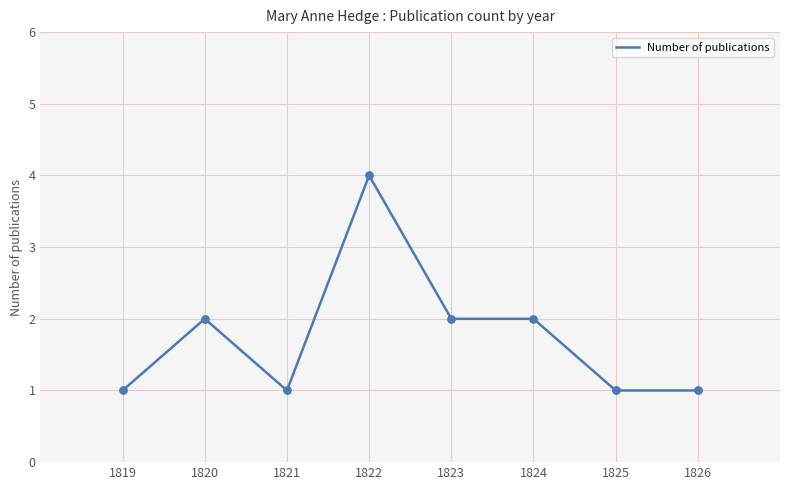

What is the ratio of the value at 1819 to the value at 1825?

1.0